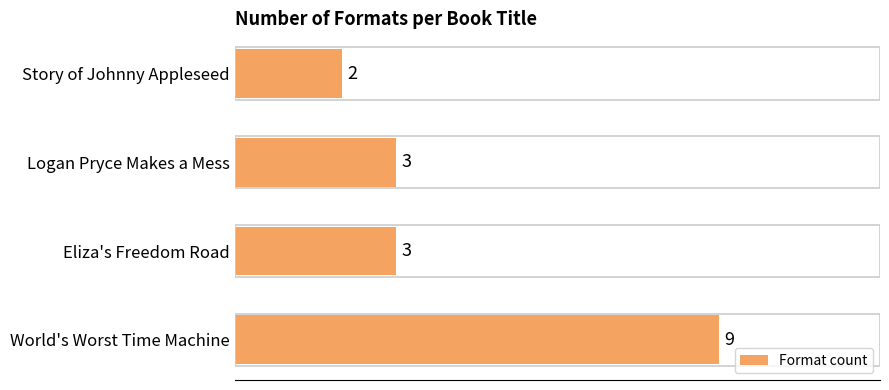

Reading bottom to top, transcribe all the data shown in this chart.

9	3	3	2